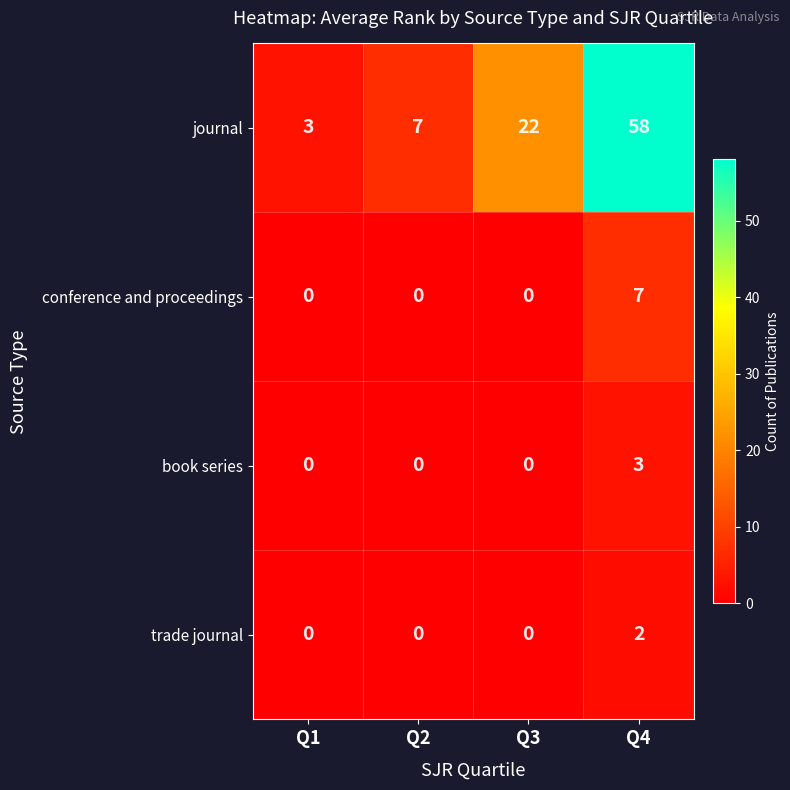

Count the number of data series in this chart.

4